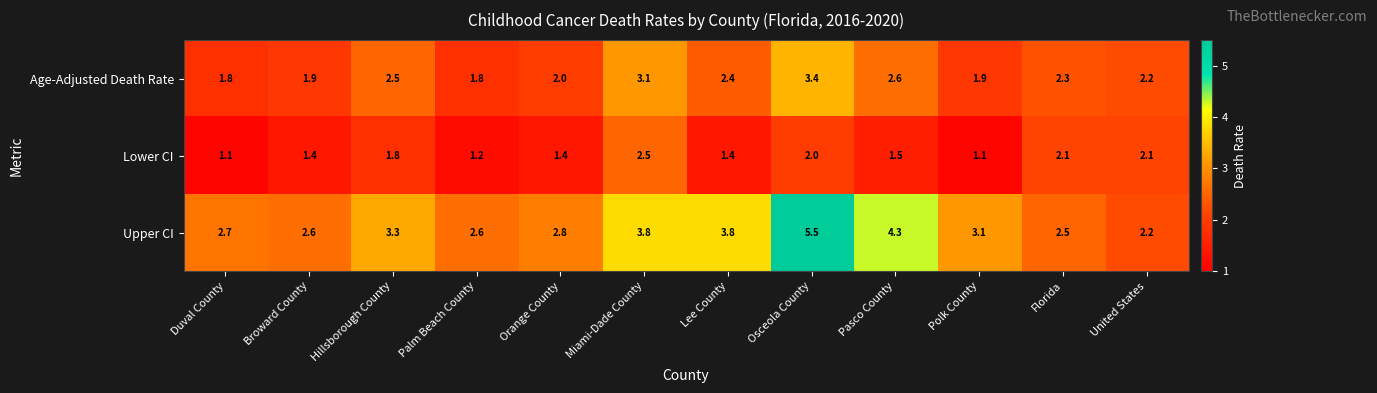

What value does the Upper CI series have at Palm Beach County?

2.6